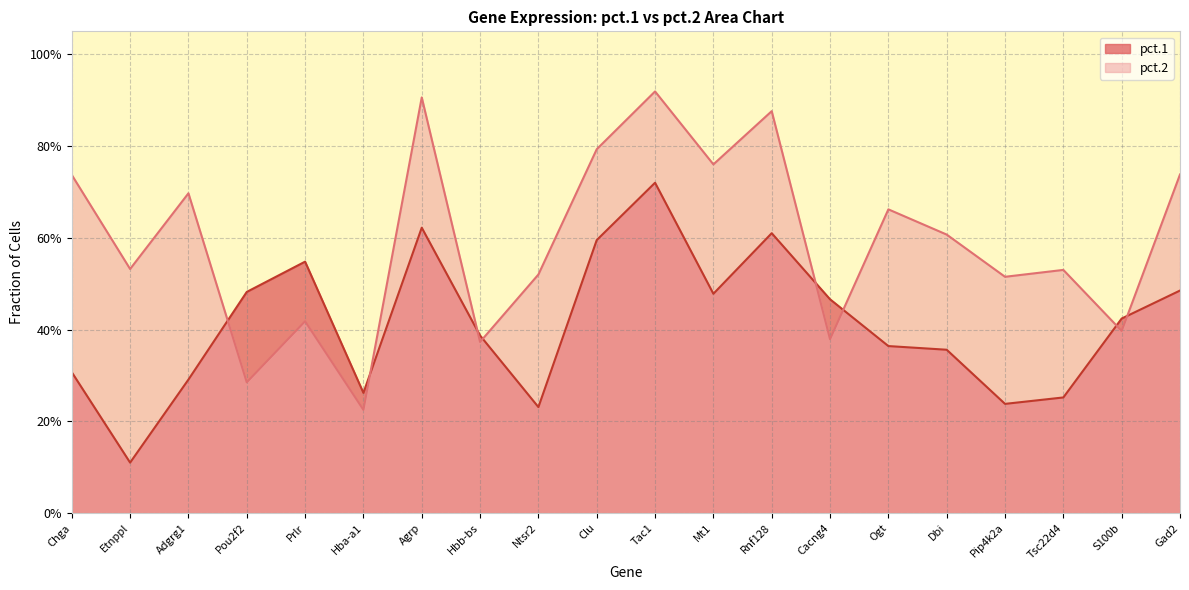

In pct.2, how many points are lower than both neighbors (excluding endpoints)?

8